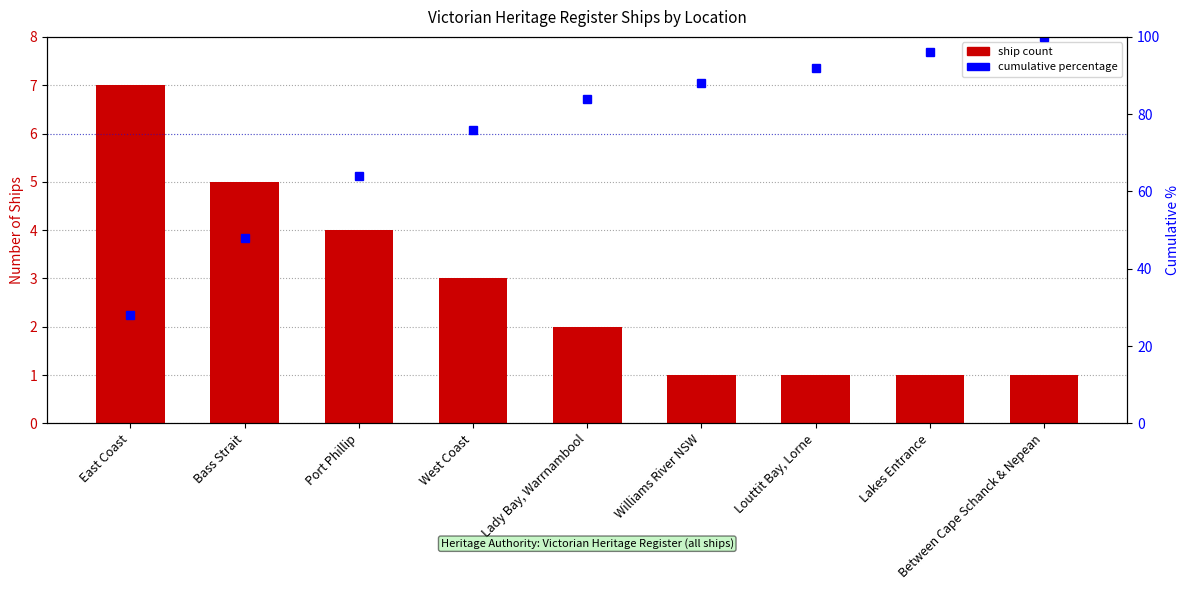

Reading left to right, what are all the values shown in this chart?

Ship Count: 7.0	5.0	4.0	3.0	2.0	1.0	1.0	1.0	1.0
Cumulative %: 28.0	48.0	64.0	76.0	84.0	88.0	92.0	96.0	100.0